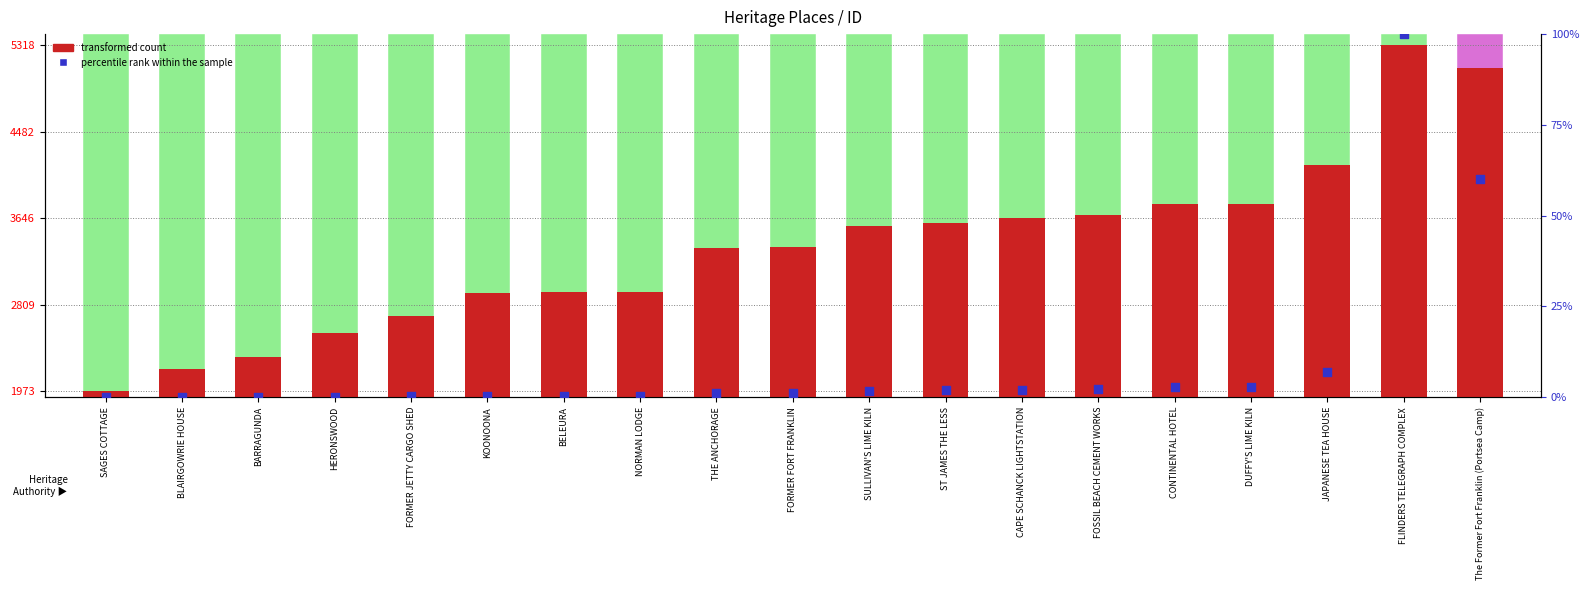

At which category is the sum across all series the highest?

FLINDERS TELEGRAPH COMPLEX